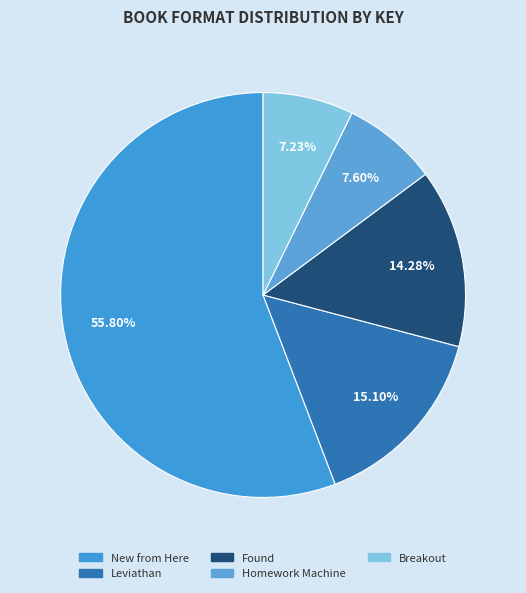

The Found slice represents 23% of the pie. True or false?

False